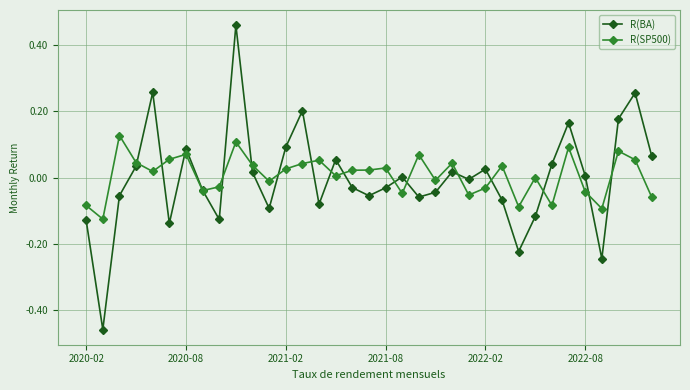

Rank the series by their maximum value, from lowest to highest.

R(SP500), R(BA)